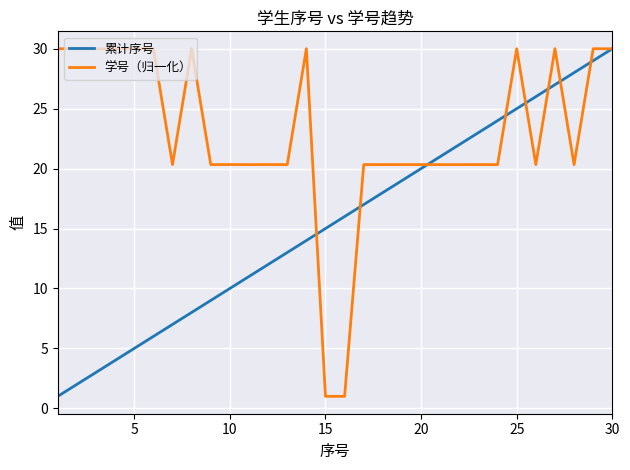

Which series has the largest total across all categories?

学号（归一化）